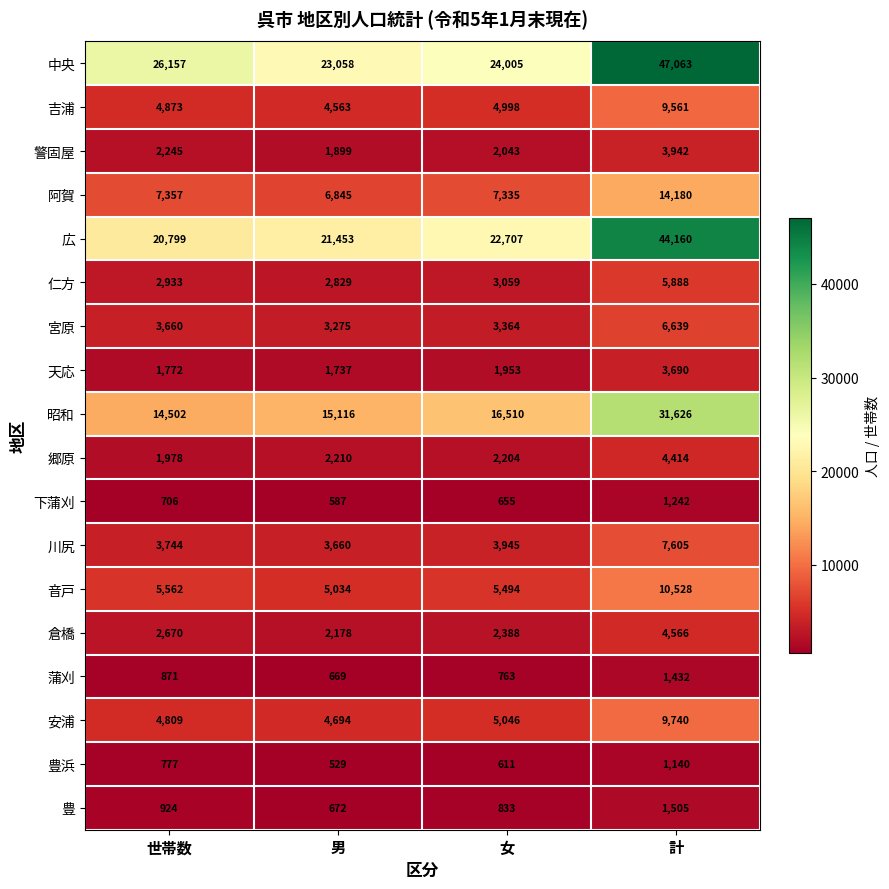

Rank the series by their maximum value, from lowest to highest.

豊浜, 下蒲刈, 蒲刈, 豊, 天応, 警固屋, 郷原, 倉橋, 仁方, 宮原, 川尻, 吉浦, 安浦, 音戸, 阿賀, 昭和, 広, 中央